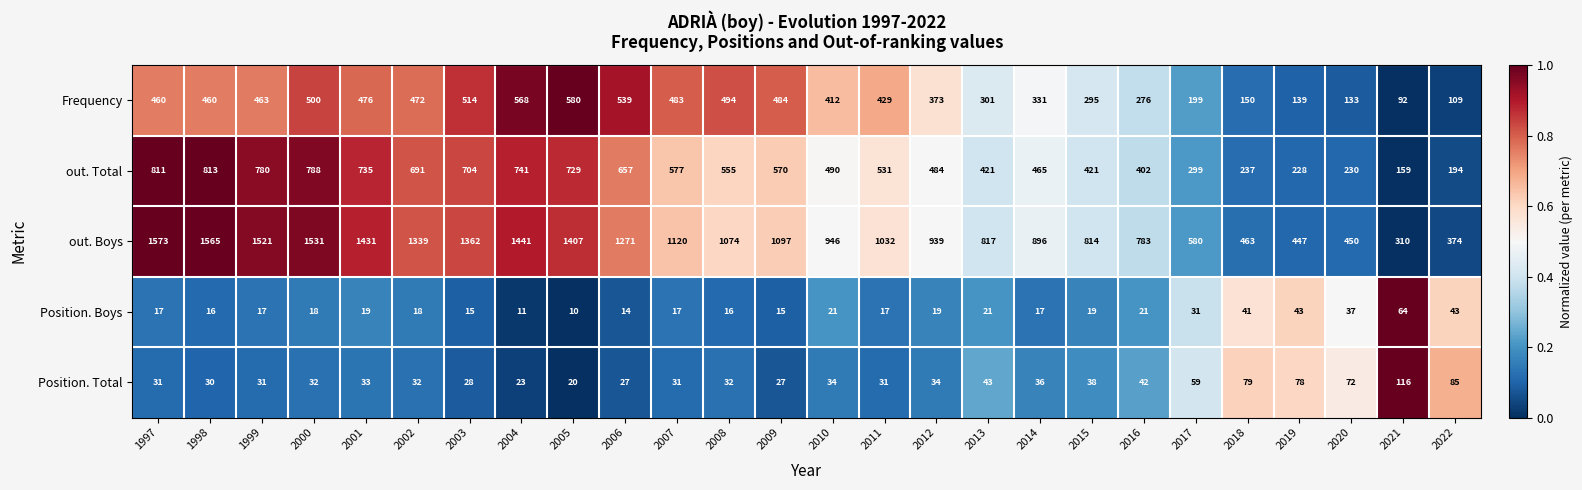

What is the difference between the highest and lowest values at 2013?

796